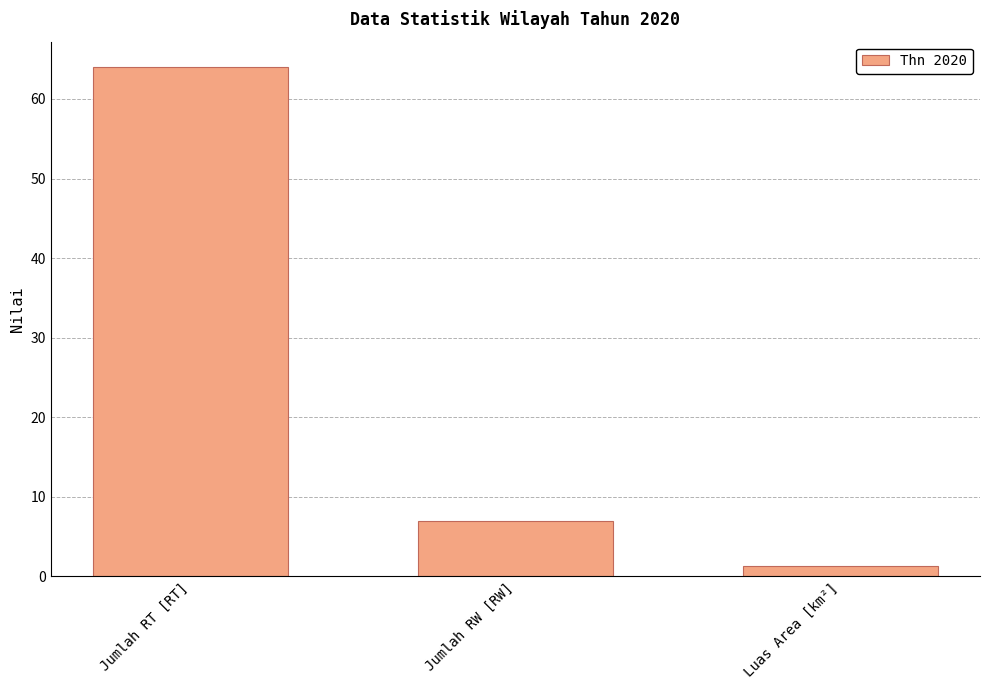

Between Luas Area [km²] and Jumlah RT [RT], which is larger?

Jumlah RT [RT]